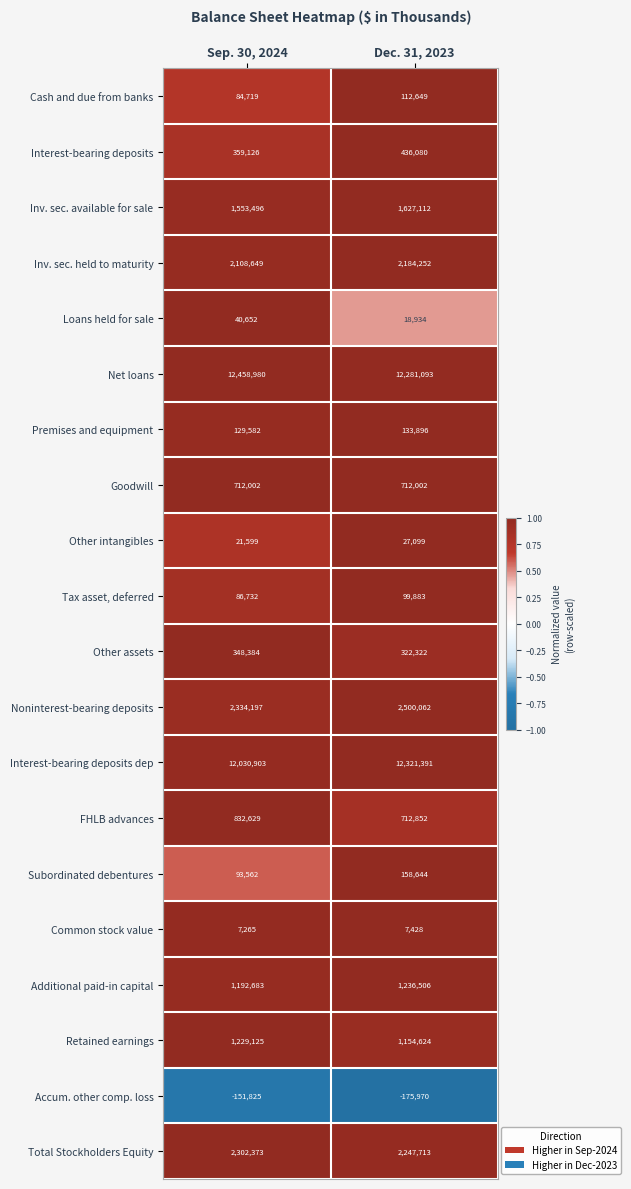

Which series has the largest total across all categories?

Net loans